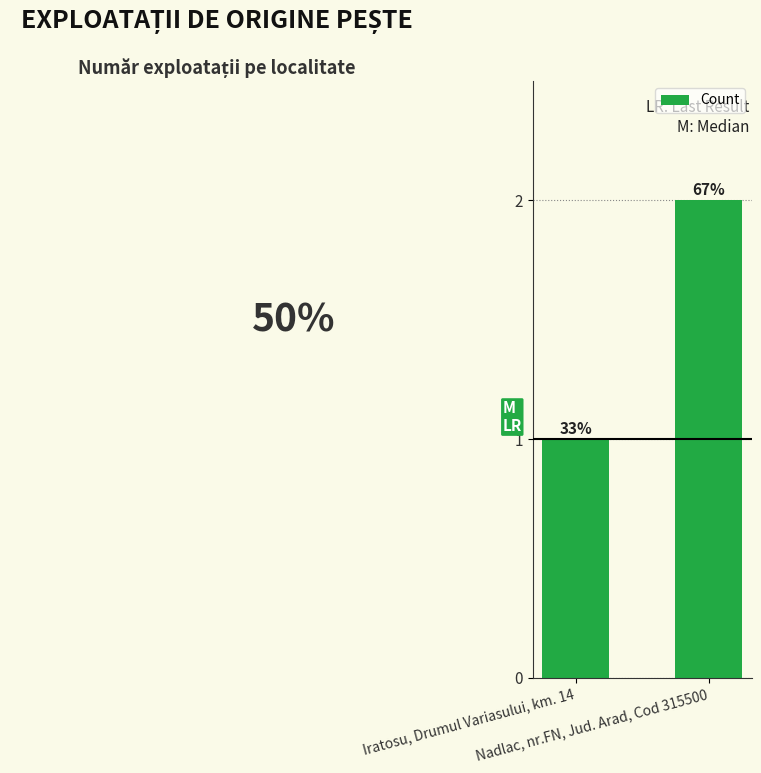

The chart shows a value of 1 at Iratosu, Drumul Variasului, km. 14. True or false?

True